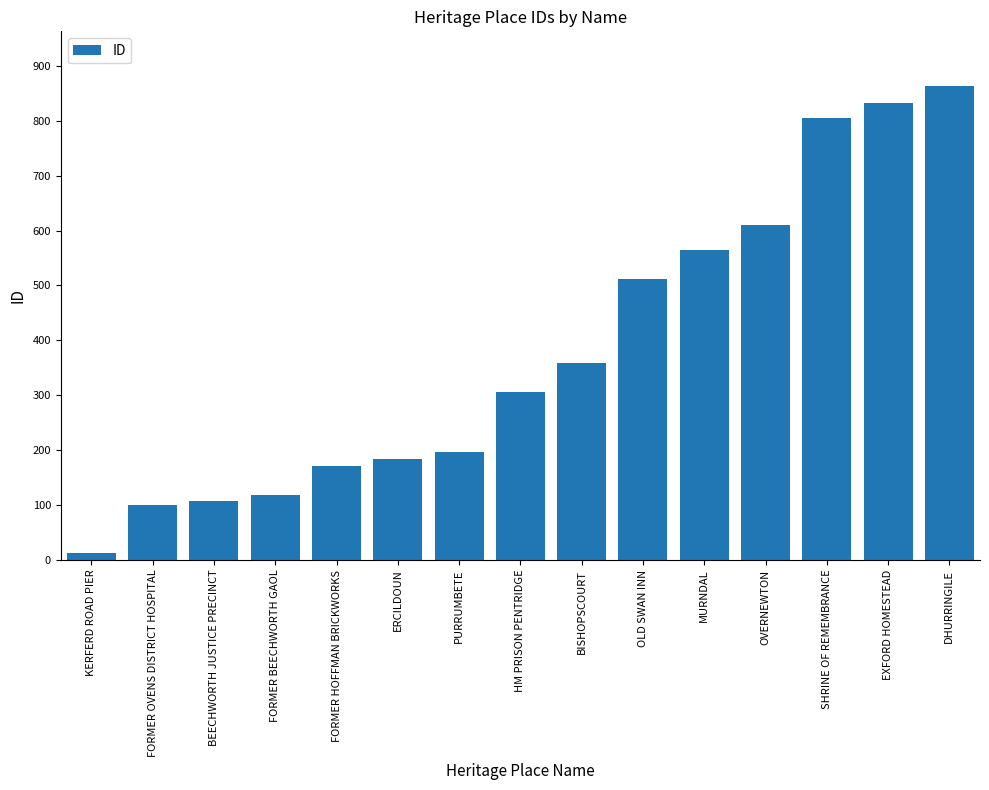

Reading right to left, transcribe all the data shown in this chart.

DHURRINGILE=863	EXFORD HOMESTEAD=832	SHRINE OF REMEMBRANCE=806	OVERNEWTON=611	MURNDAL=565	OLD SWAN INN=511	BISHOPSCOURT=358	HM PRISON PENTRIDGE=306	PURRUMBETE=196	ERCILDOUN=184	FORMER HOFFMAN BRICKWORKS=172	FORMER BEECHWORTH GAOL=119	BEECHWORTH JUSTICE PRECINCT=108	FORMER OVENS DISTRICT HOSPITAL=100	KERFERD ROAD PIER=13